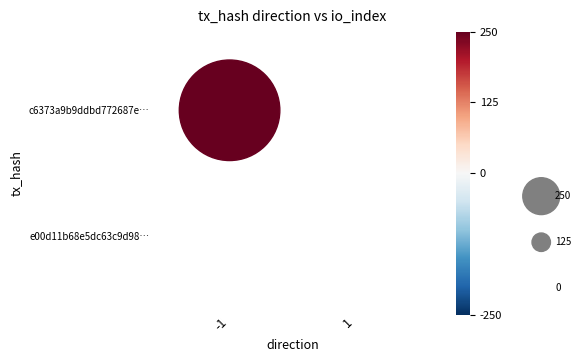

How many data points does each series have?

2